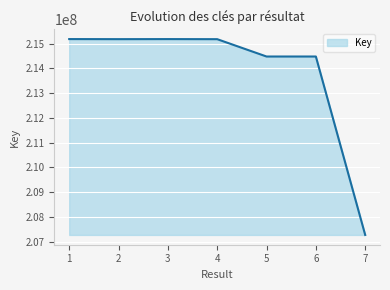

What is the smallest value displayed?

207269429